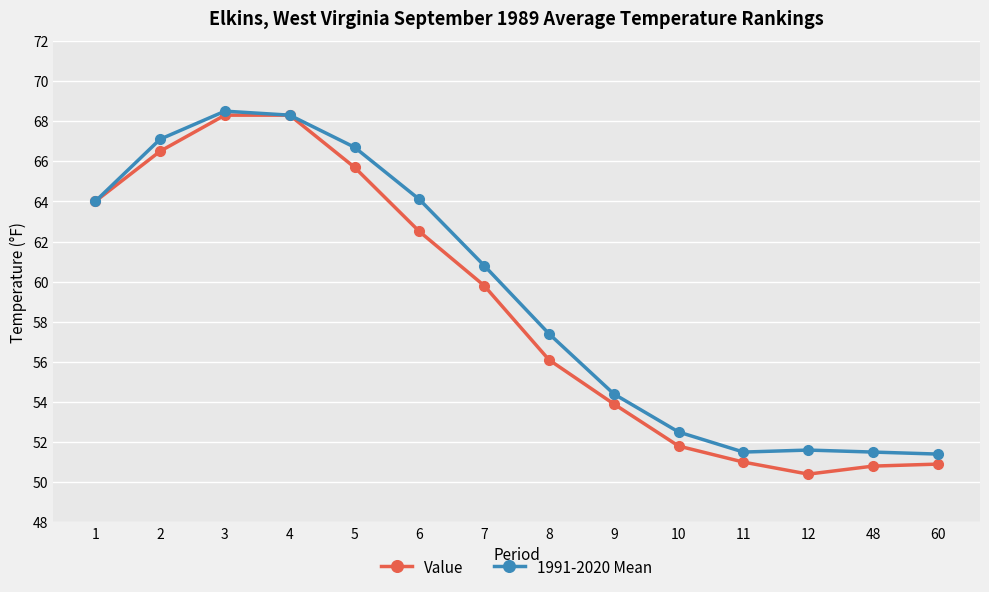

The value of Value at 1 is 64.0. True or false?

True